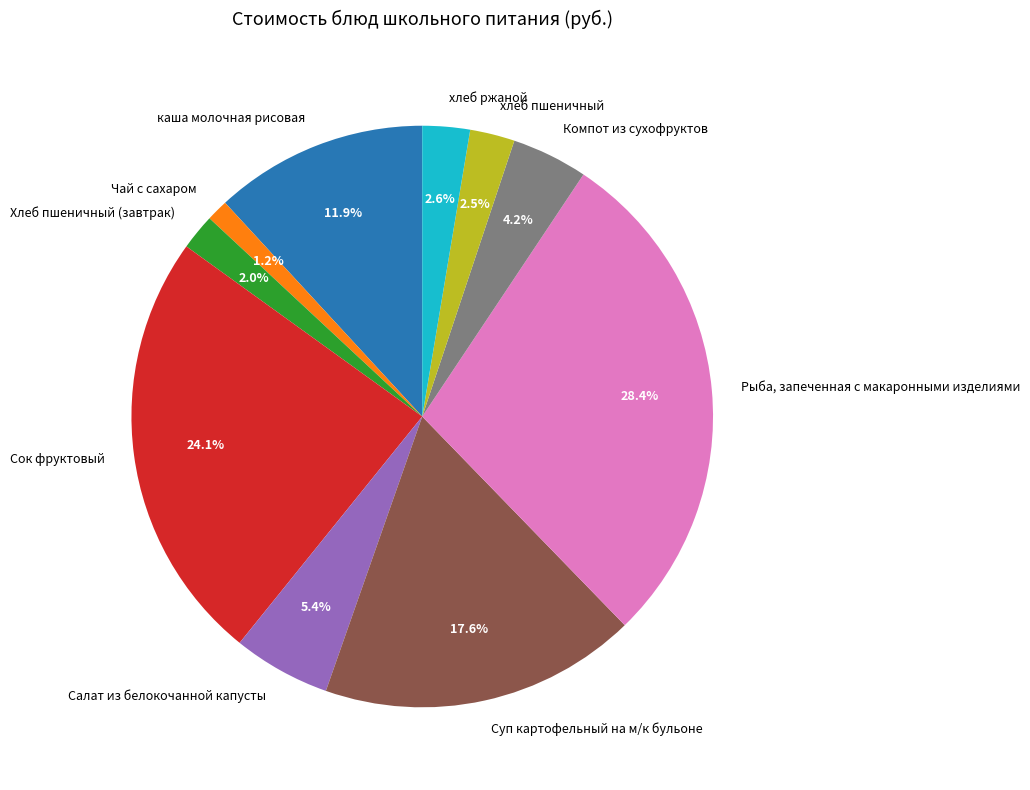

Is it true that Суп картофельный на м/к бульоне is 18% of the pie?

True